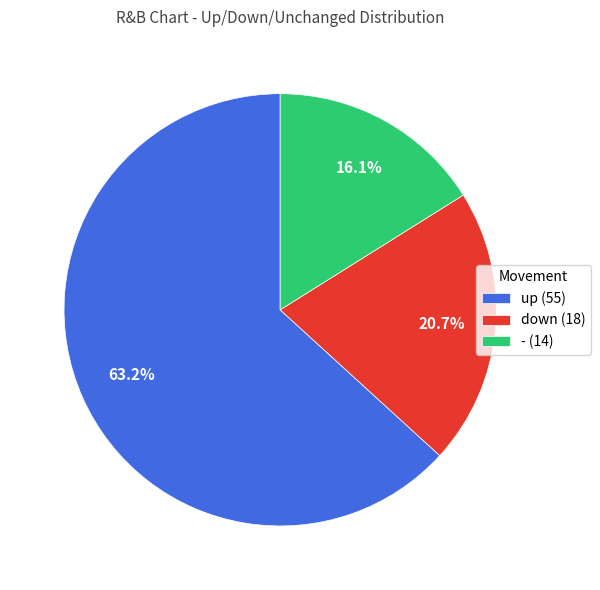

Rank the categories by value from lowest to highest.

-, down, up